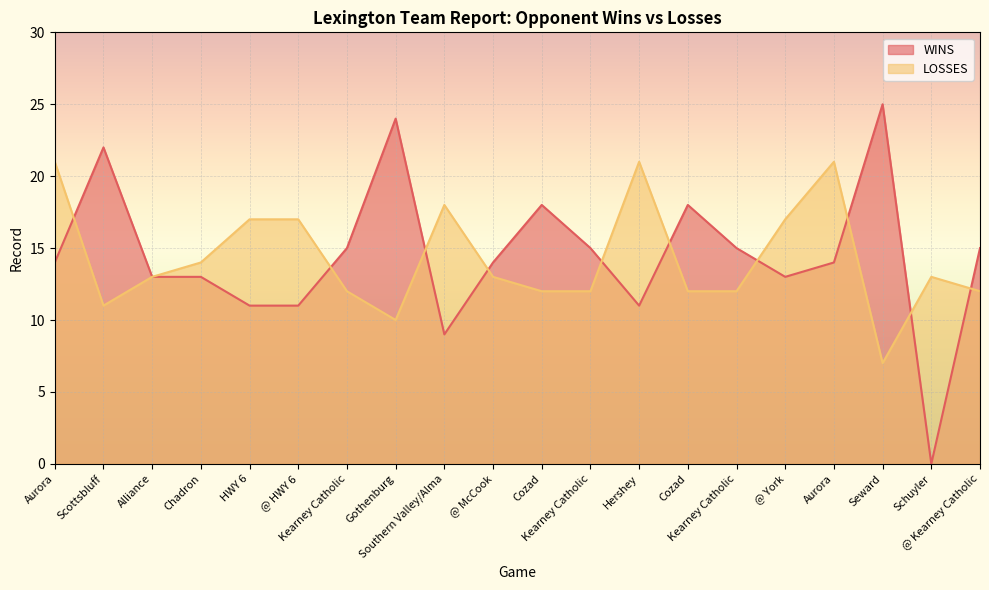

What is the value of the LOSSES point at the 17th from the left?

21